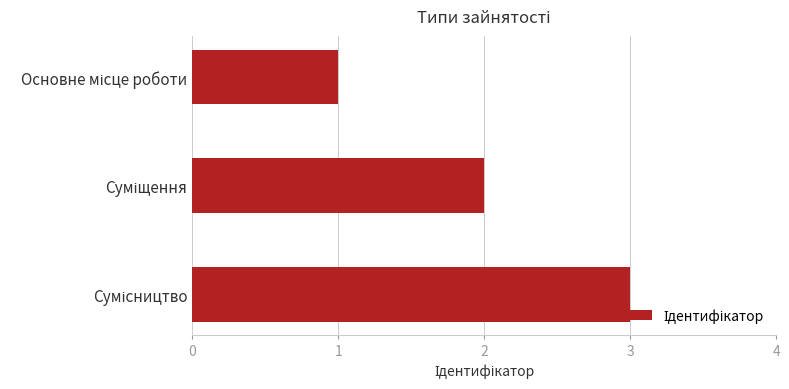

What is the greatest value displayed?

3